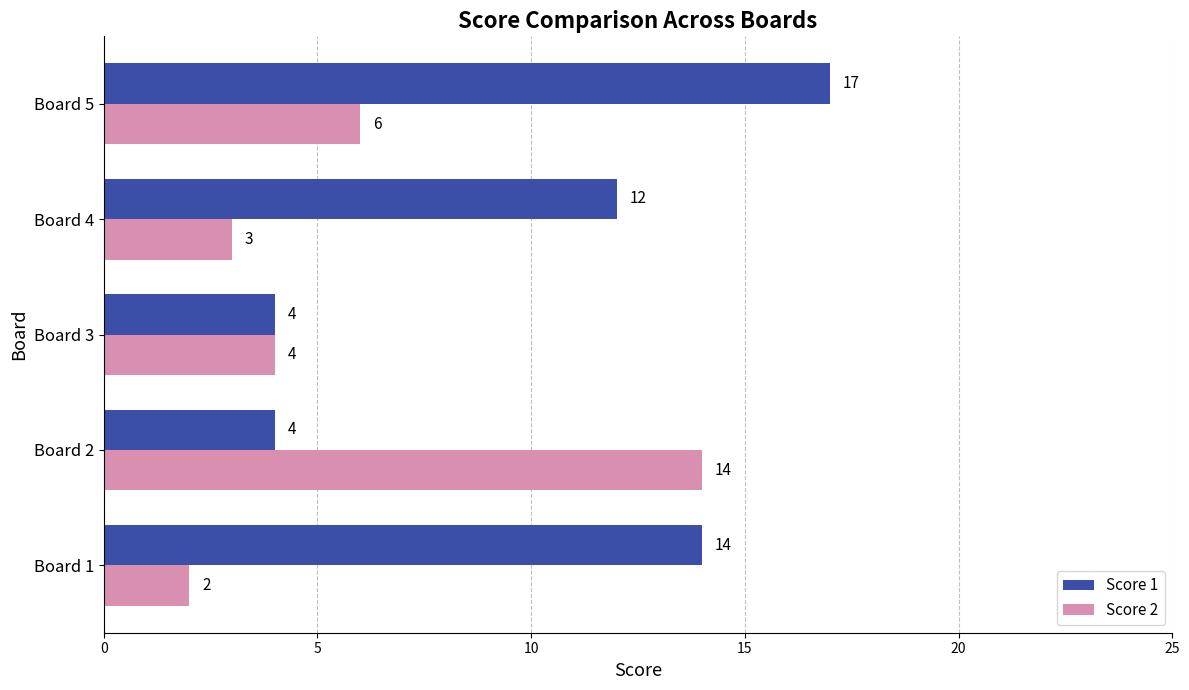

What is the spread (max minus min) of values at Board 2?

10